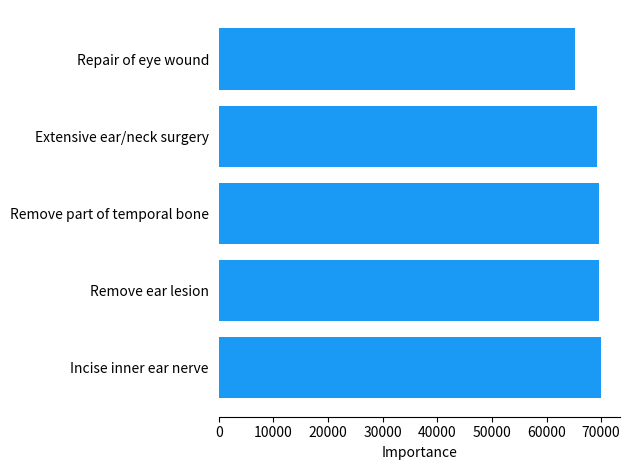

What is the difference between the second highest and second lowest values?

399